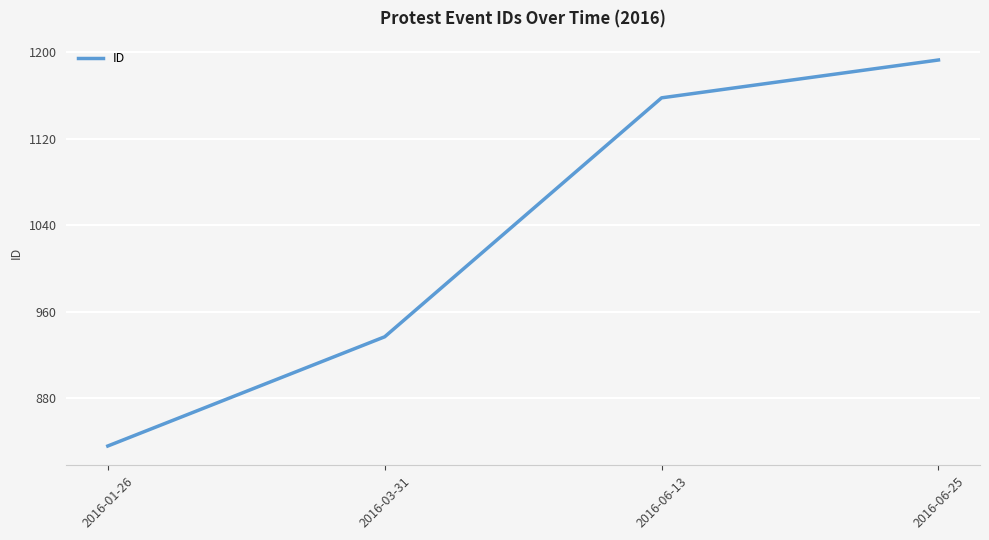

What is the sum of the values at 2016-06-25 and 2016-03-31?

2130